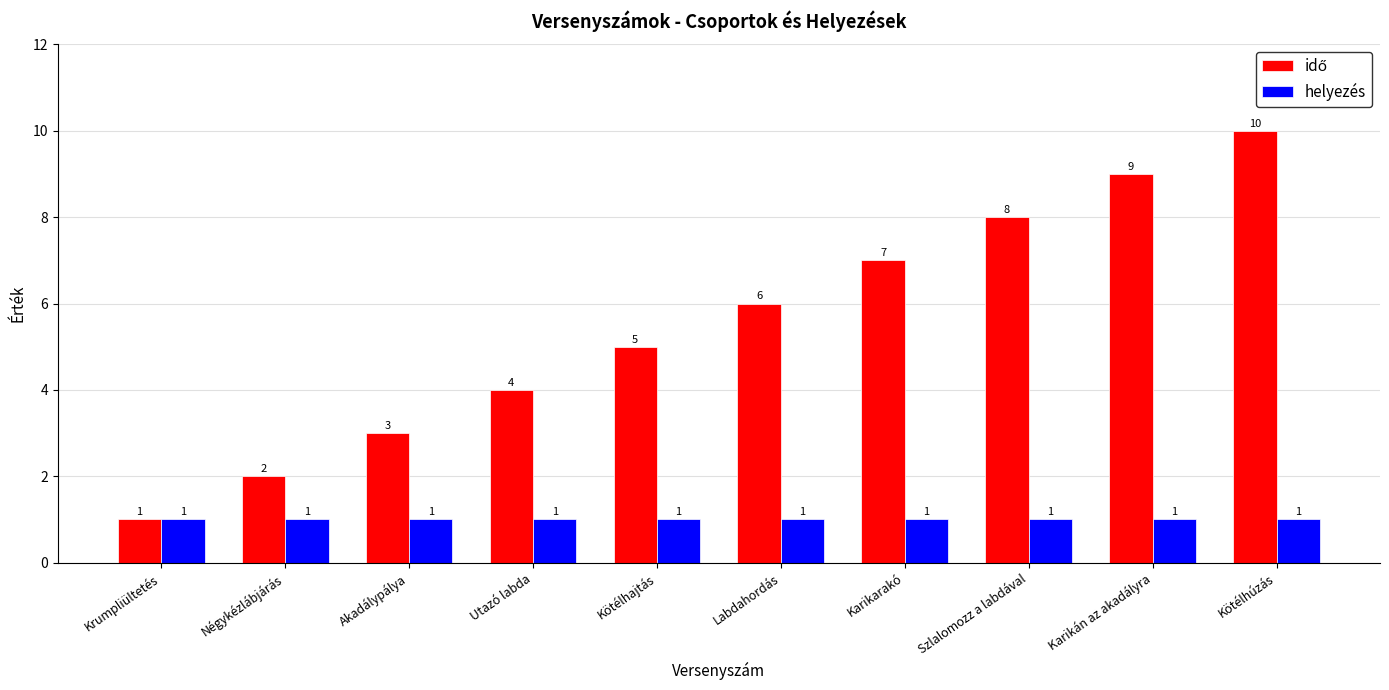

At which category is the sum across all series the highest?

Kötélhúzás